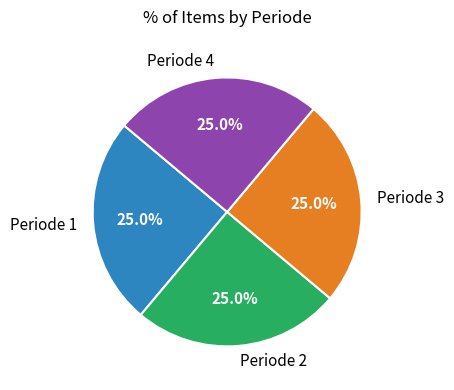

Approximately how many times larger is the value at Periode 2 compared to Periode 4?

1.0